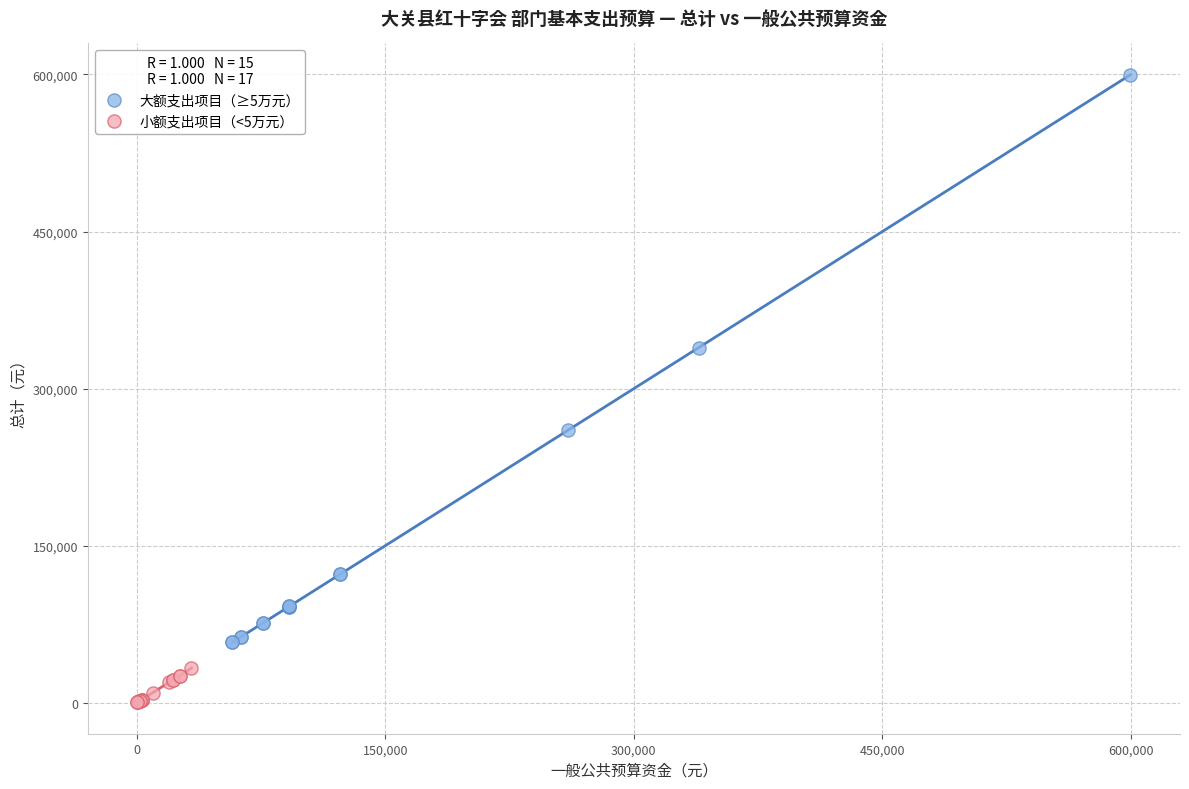

Which series has the largest Y range (max minus min)?

大额支出项目（≥5万元）